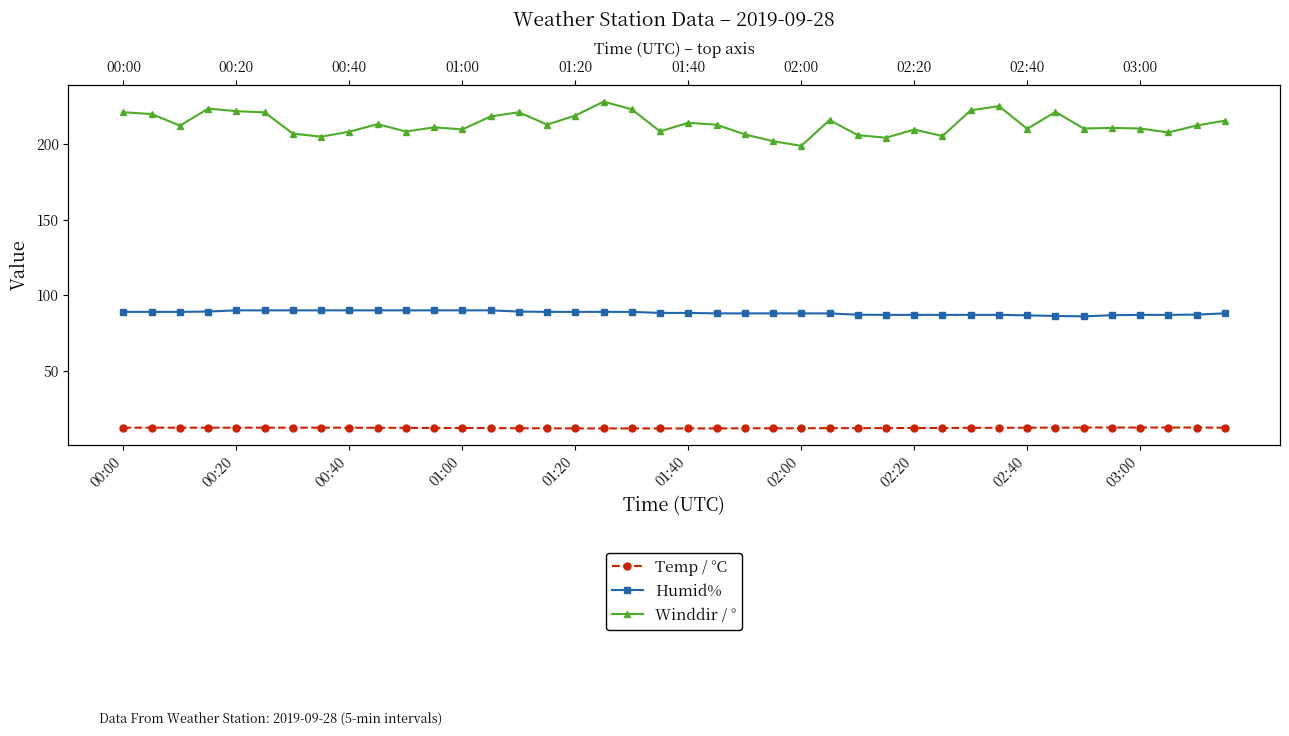

What is the difference between the second highest and second lowest values in the Winddir / ° series?

23.2